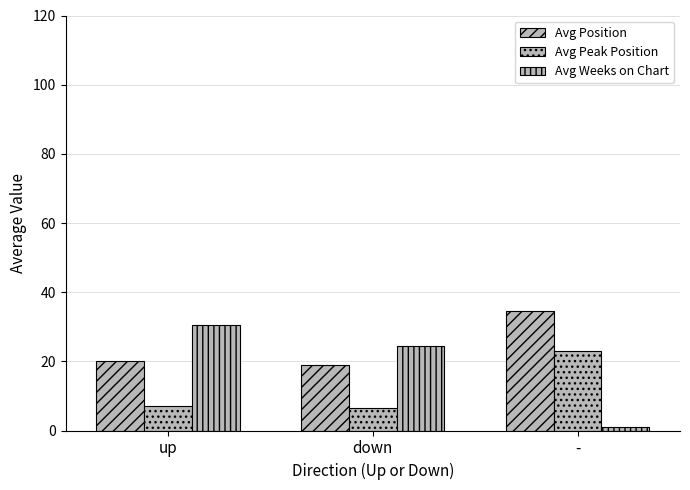

Reading left to right, what are all the values shown in this chart?

Avg Position: 20.2	18.9	34.5
Avg Peak Position: 7.2	6.6	23.0
Avg Weeks on Chart: 30.6	24.5	1.0